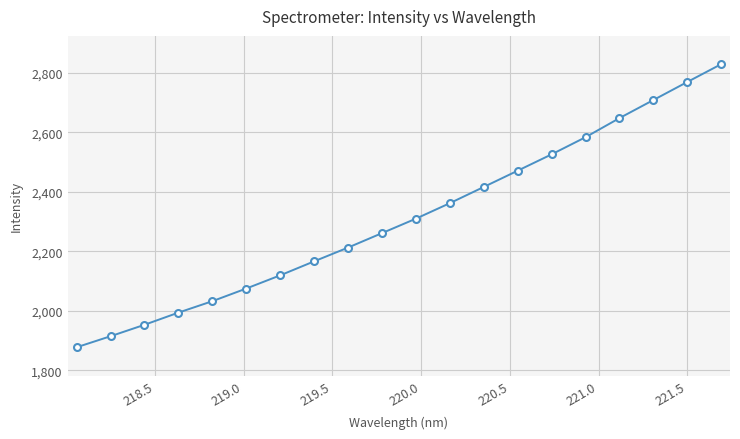

True or false: the data has more than 0 interior local peaks.

False